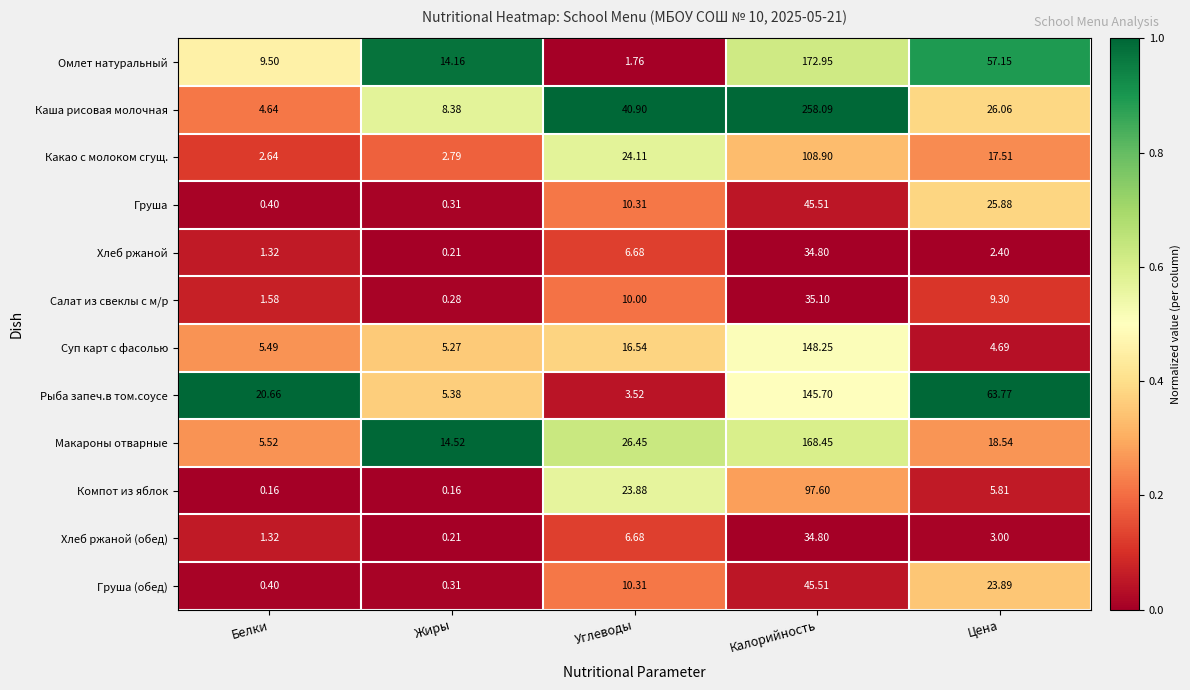

List the labels in order of Салат из свеклы с м/р value, largest first.

Калорийность, Углеводы, Цена, Белки, Жиры